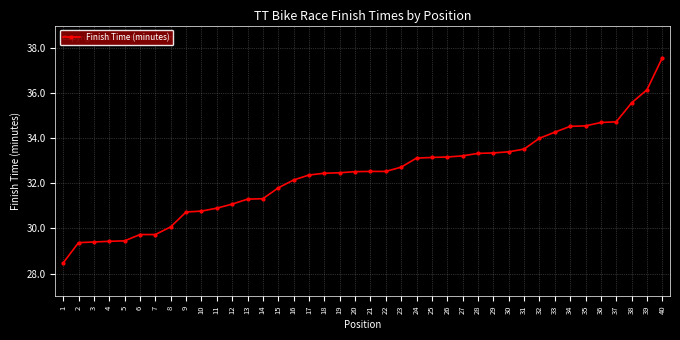

What value does the data have at 32?

34.0